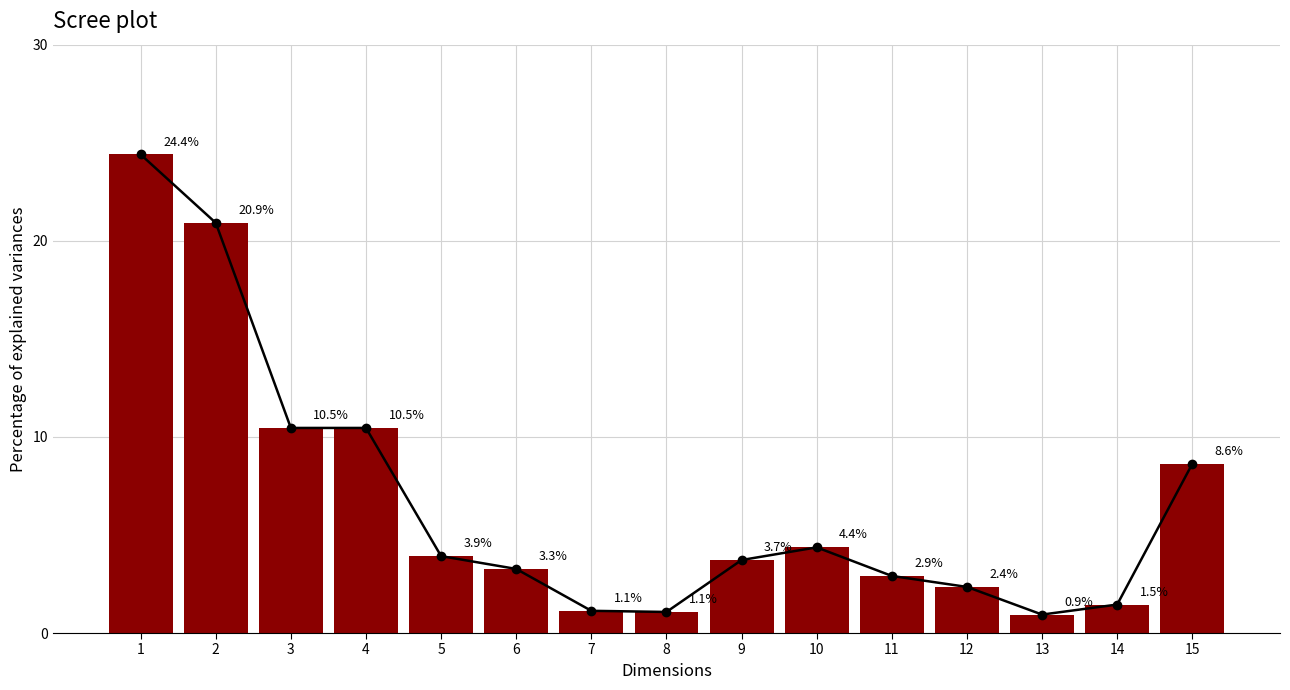

What is the change in value from 7 to 11?

+1.8